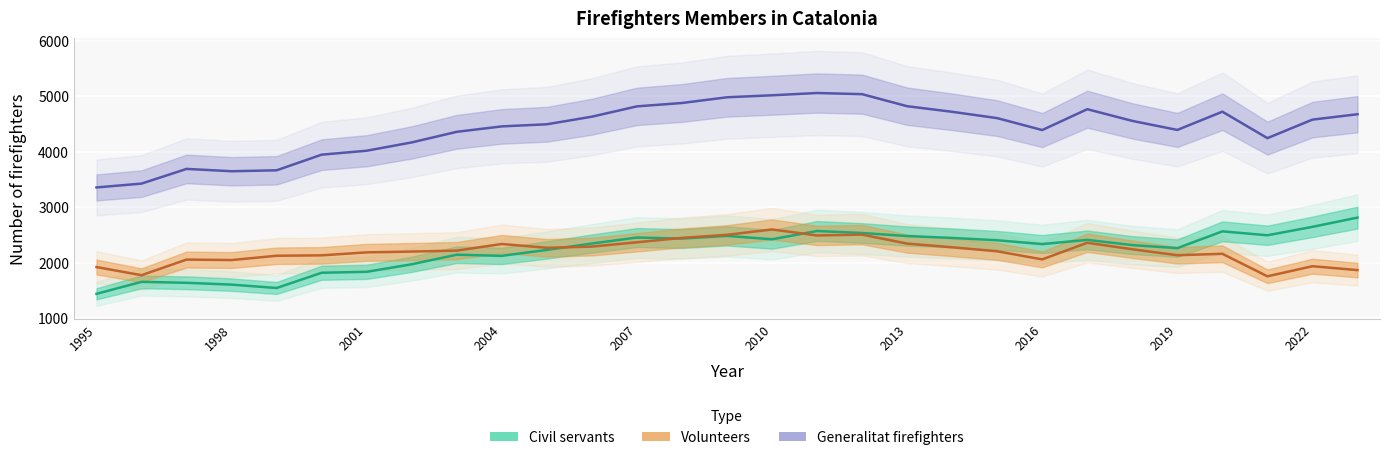

Reading left to right, list all the values displayed in this chart.

Civil servants: 1436	1652	1635	1602	1541	1816	1833	1969	2142	2121	2228	2343	2451	2433	2481	2420	2569	2533	2478	2444	2402	2333	2409	2315	2260	2563	2492	2644	2811
Volunteers: 1919	1772	2054	2045	2123	2130	2184	2198	2216	2335	2266	2288	2366	2445	2500	2597	2489	2504	2342	2275	2203	2057	2357	2240	2132	2158	1752	1934	1864
Generalitat firefighters: 3355	3424	3689	3647	3664	3946	4017	4167	4358	4456	4494	4631	4817	4878	4981	5017	5058	5037	4820	4719	4605	4390	4766	4555	4392	4721	4244	4578	4675